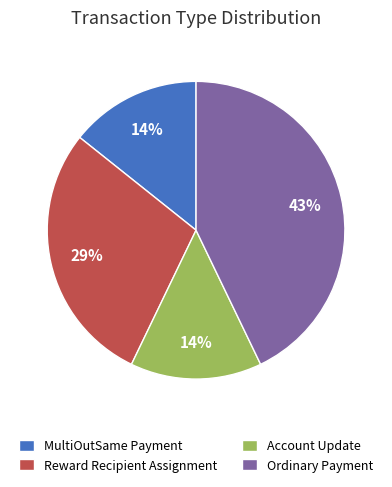

Is the sum of Ordinary Payment and Account Update greater than half?

Yes